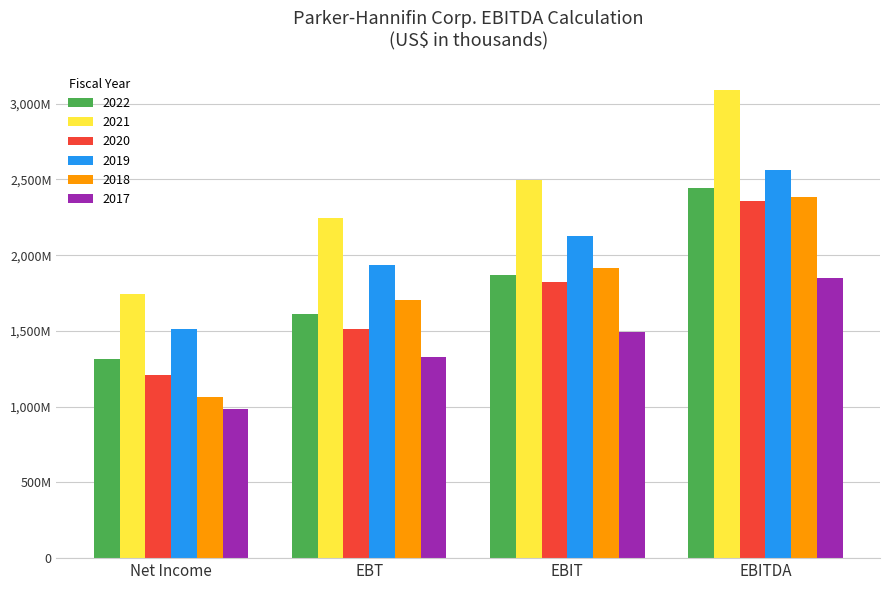

What is the value of the 2019 bar at the 2nd from the left?

1933425